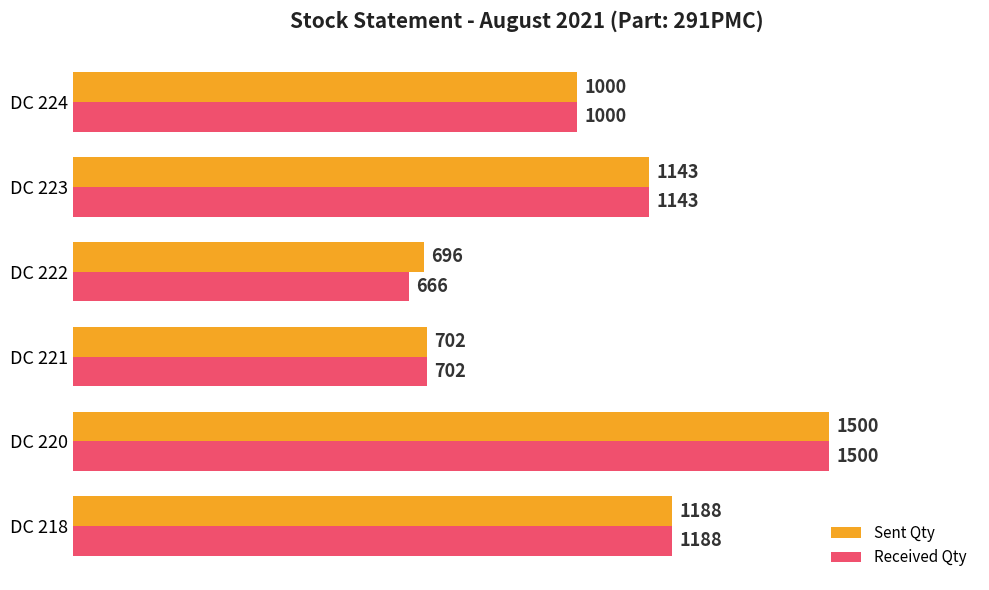

What is the sum of all Sent Qty values?

6229